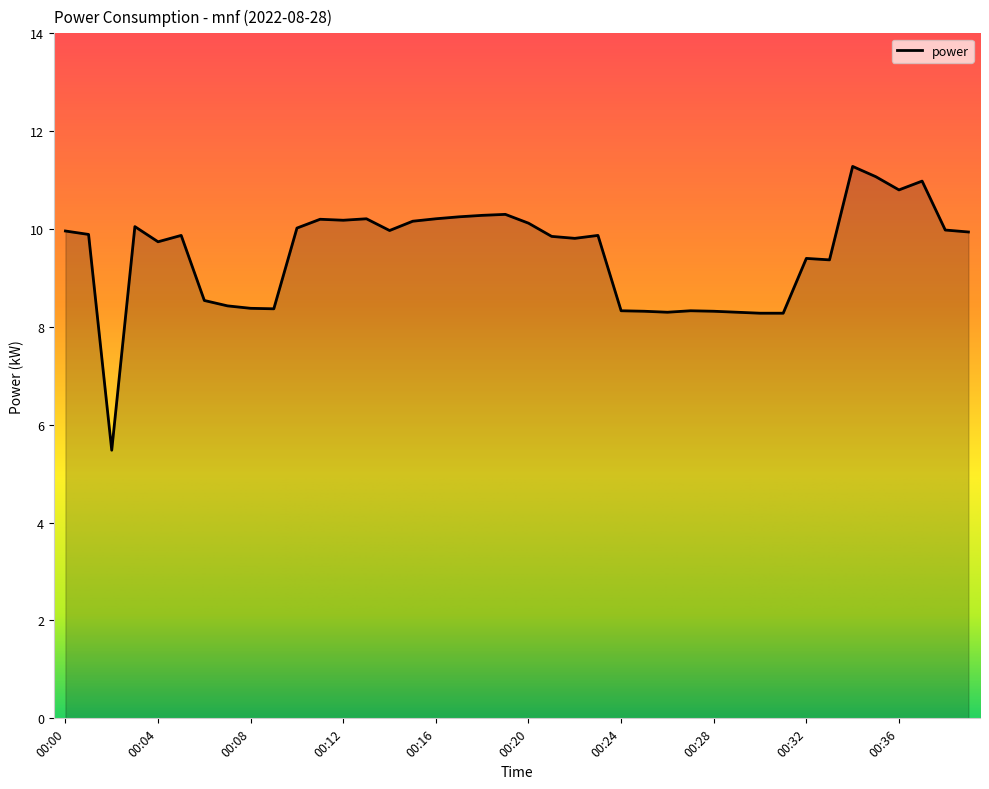

What is the smallest value displayed?

5.5